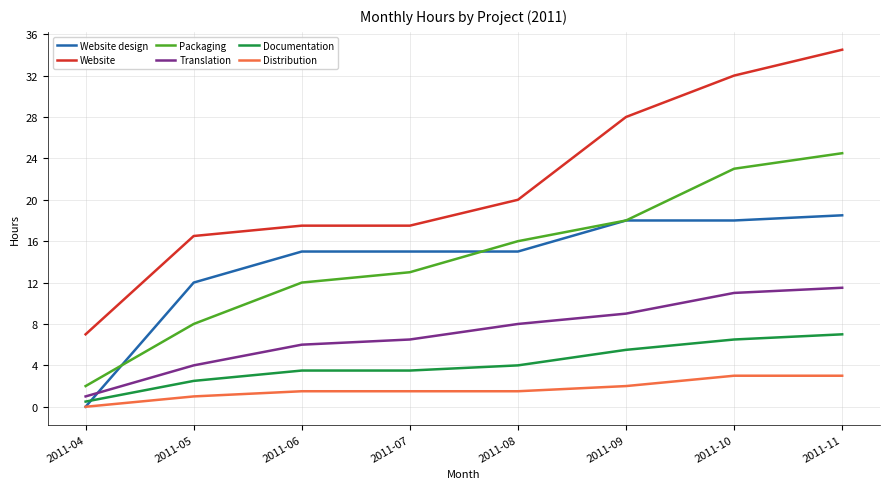

Is the value of Distribution at 2011-11 greater than the value of Translation at 2011-07?

No